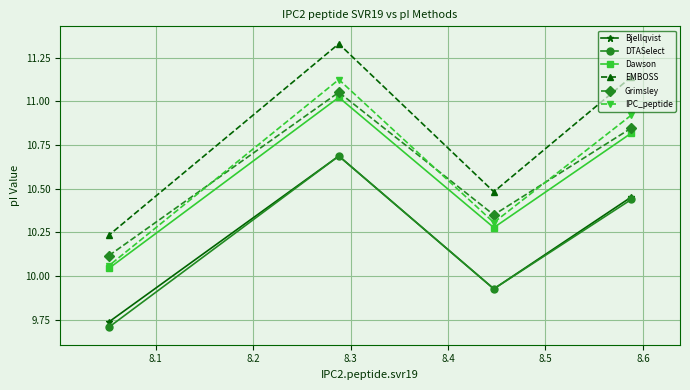

In Grimsley, how many points are higher than both neighbors (excluding endpoints)?

1